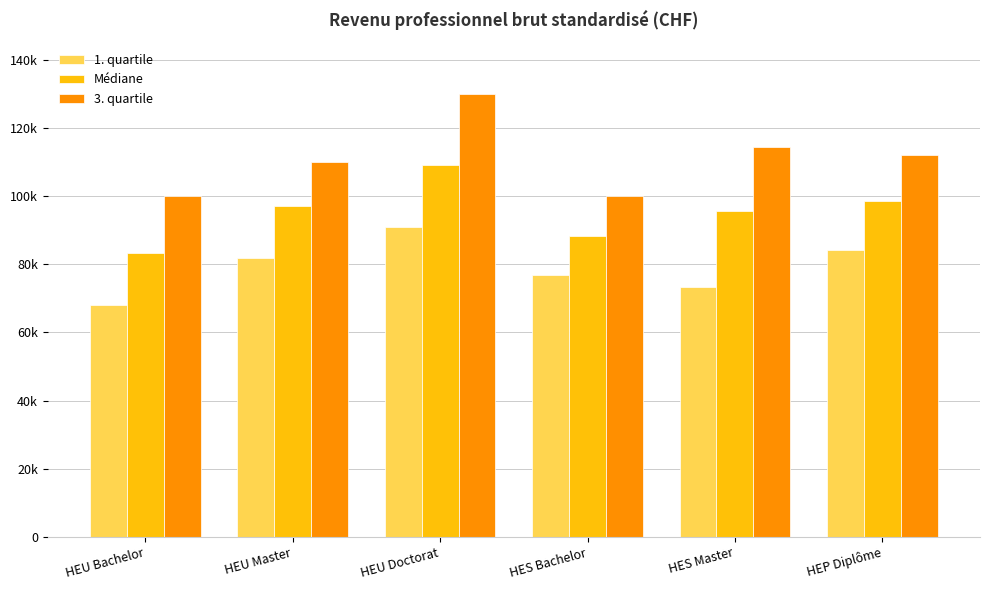

What is the sum of all 1. quartile values?

475300